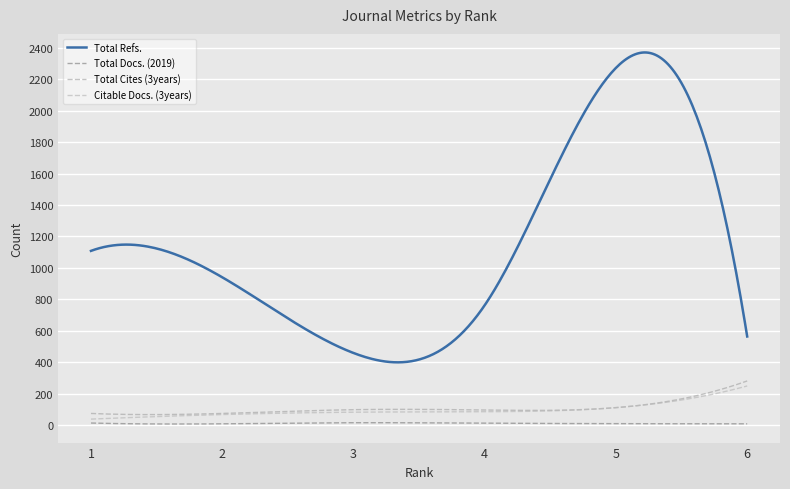

How many lines are shown in the chart?

4